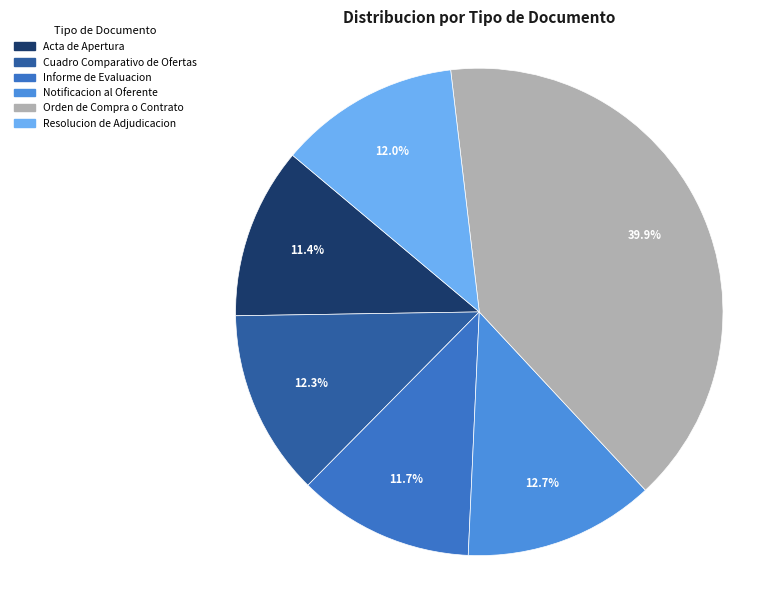

Does any single category account for the majority?

No